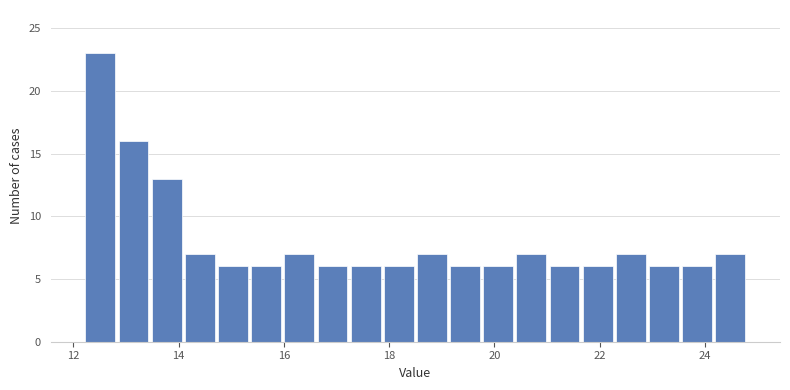

Read against the x-axis, roughly where is the centre of the tallest bar?

12.6